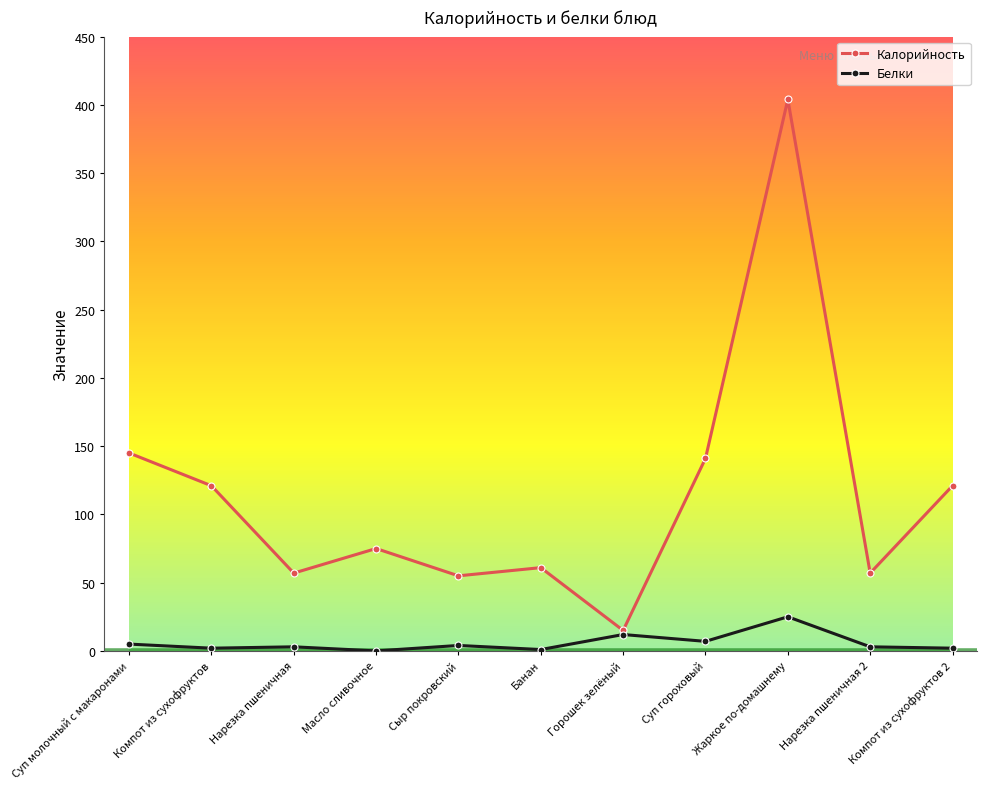

What is the label of the 11th point from the left?

Компот из сухофруктов 2